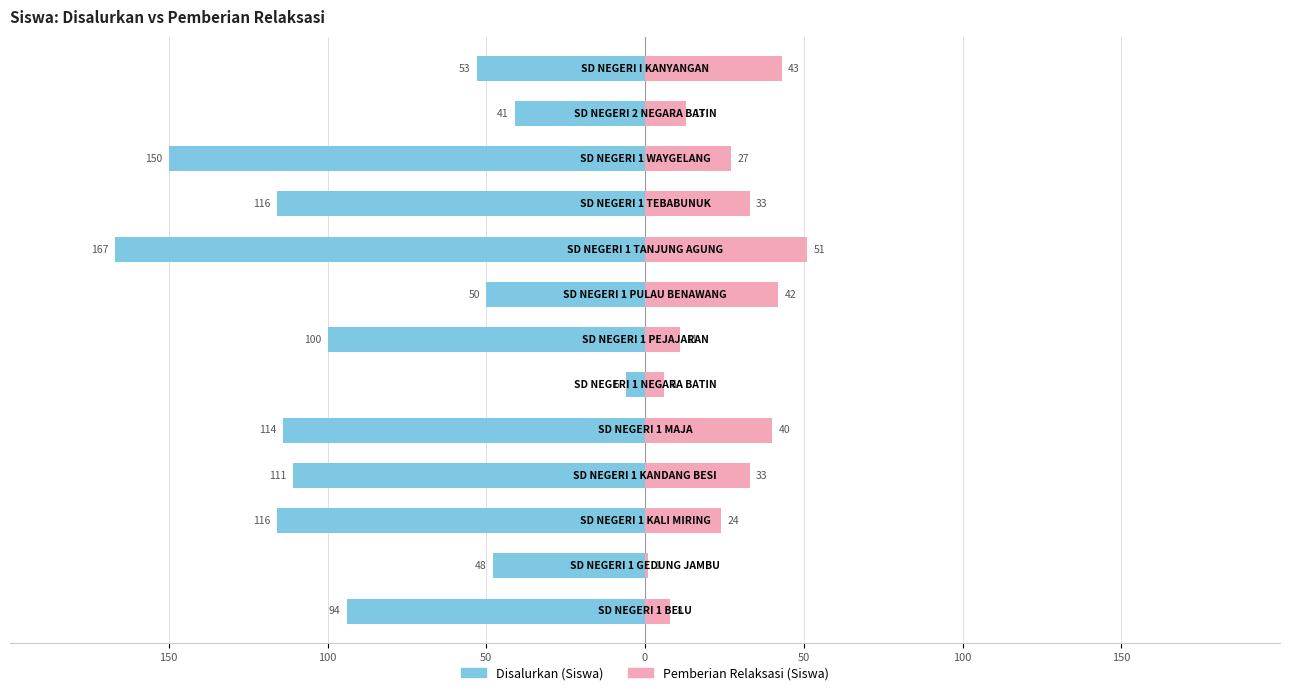

How many data points in Pemberian Relaksasi (Siswa) are less than 27?

6